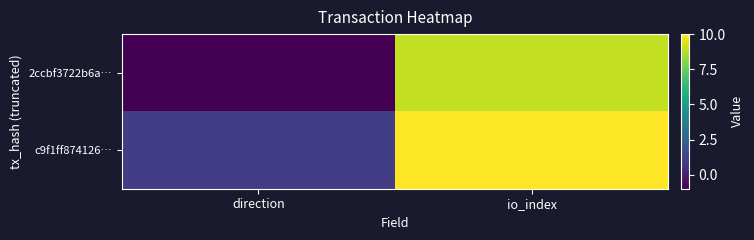

Reading right to left, extract all data points from this chart.

2ccbf3722b6a…: io_index=9	direction=-1
c9f1ff874126…: io_index=10	direction=1